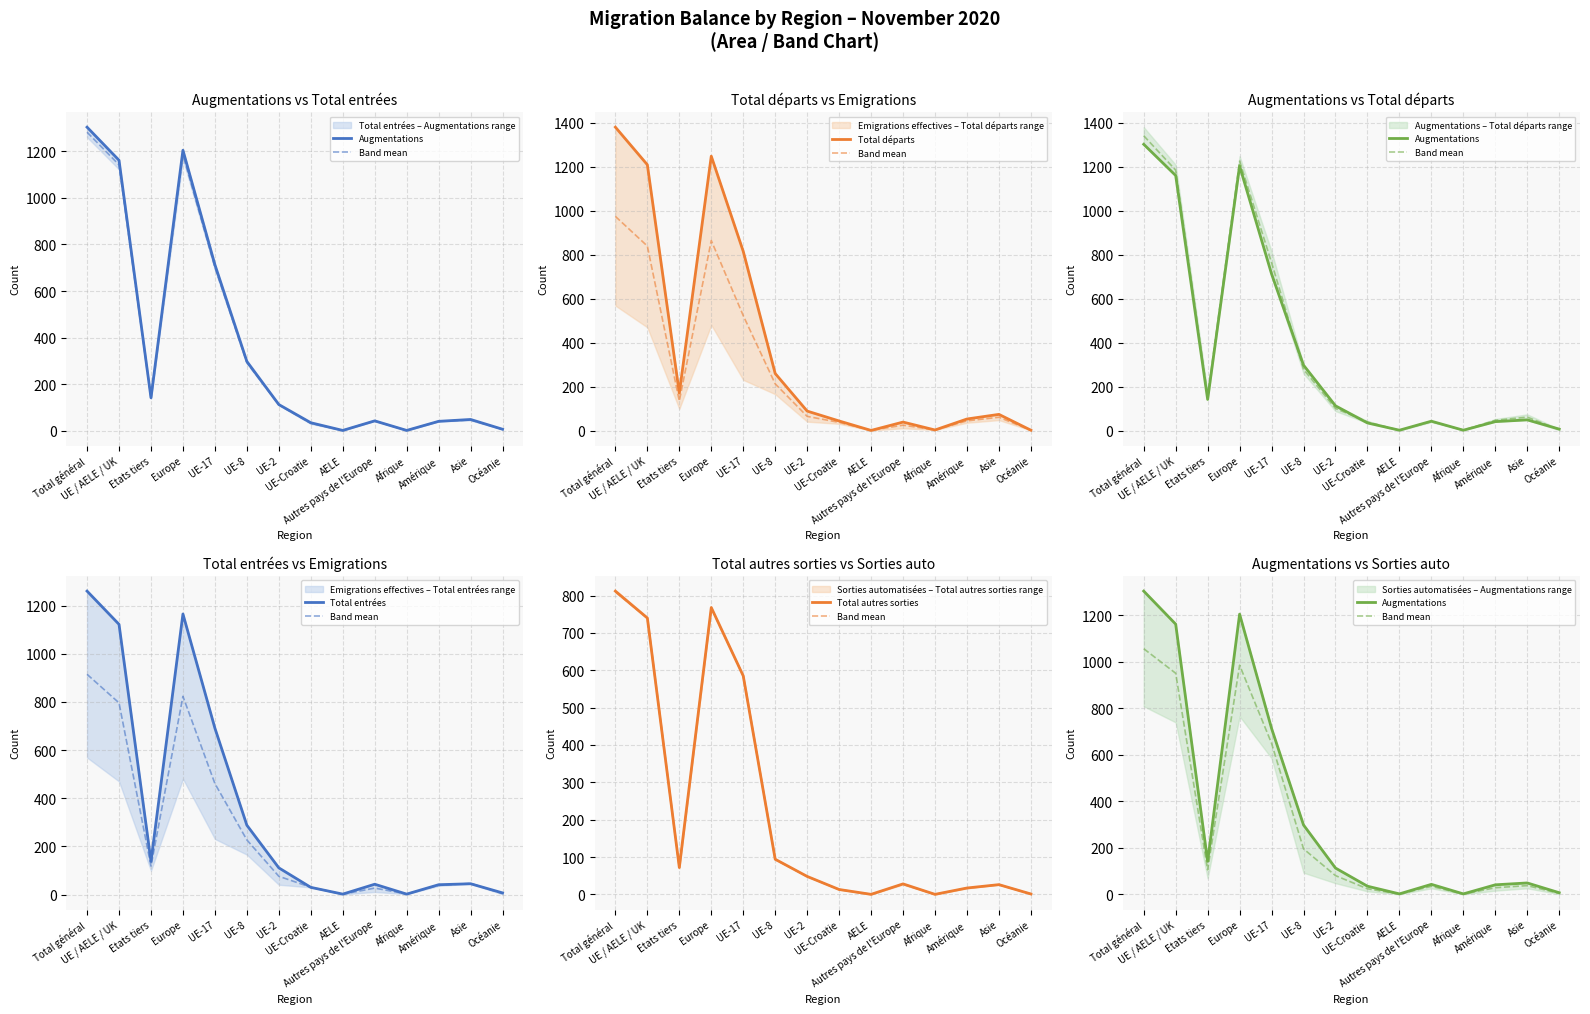

The value of Augmentations at Total général is 498.9. True or false?

False